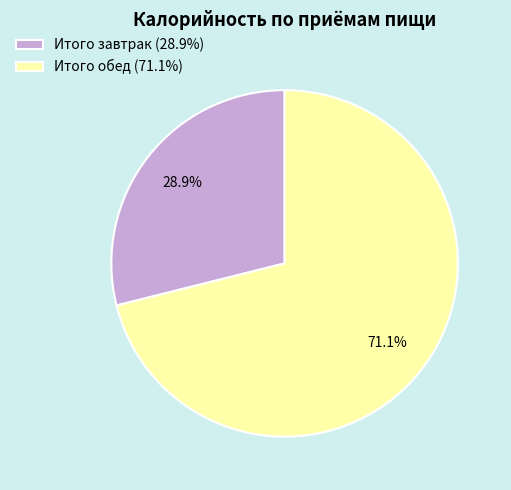

Which has a higher value, Итого завтрак or Итого обед?

Итого обед